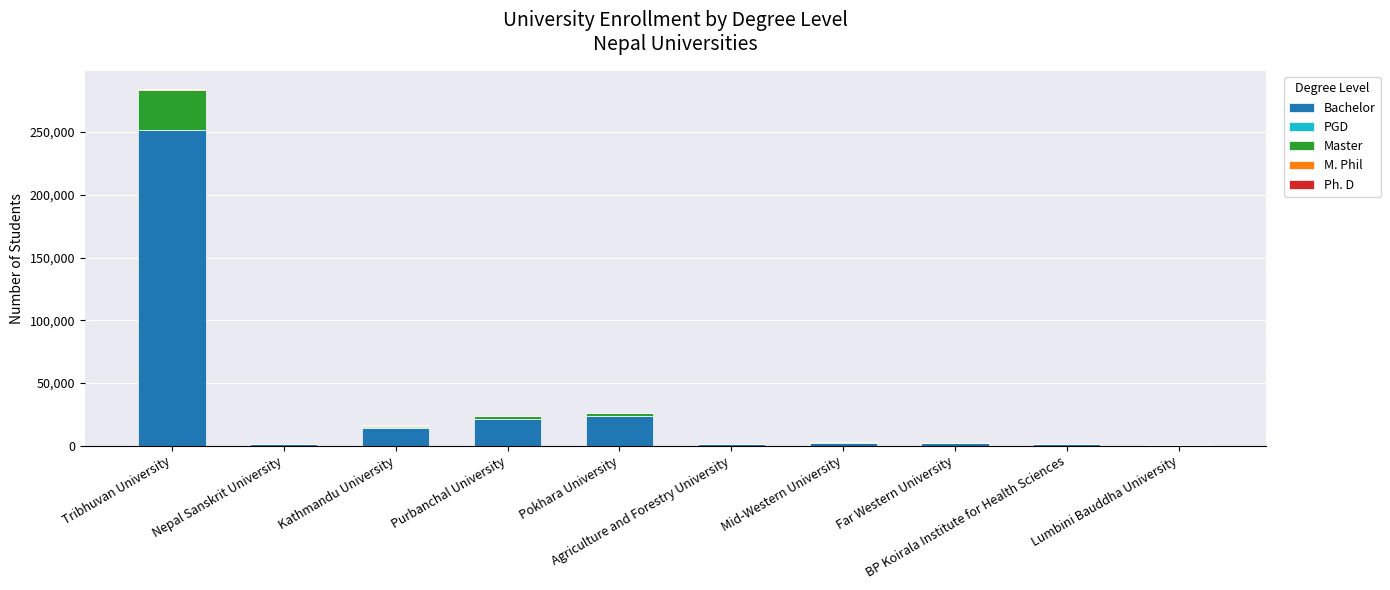

True or false: Bachelor has a value of 0 at Lumbini Bauddha University.

True